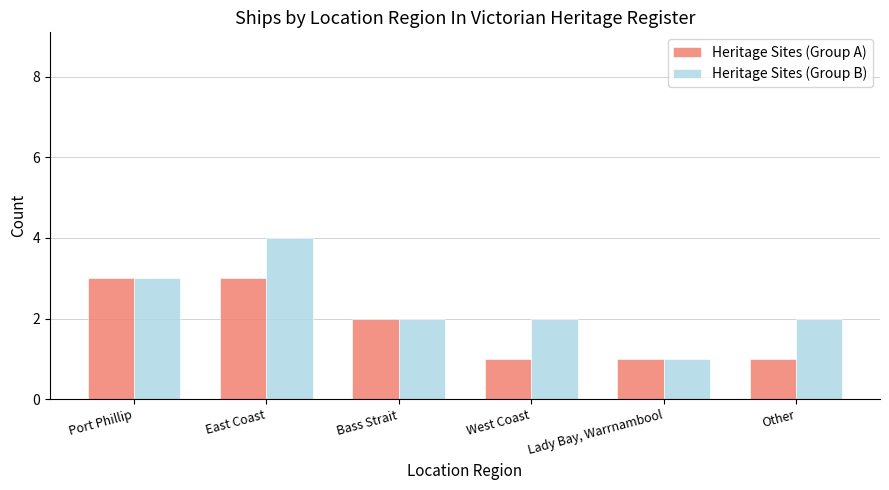

What is the greatest value displayed?

4